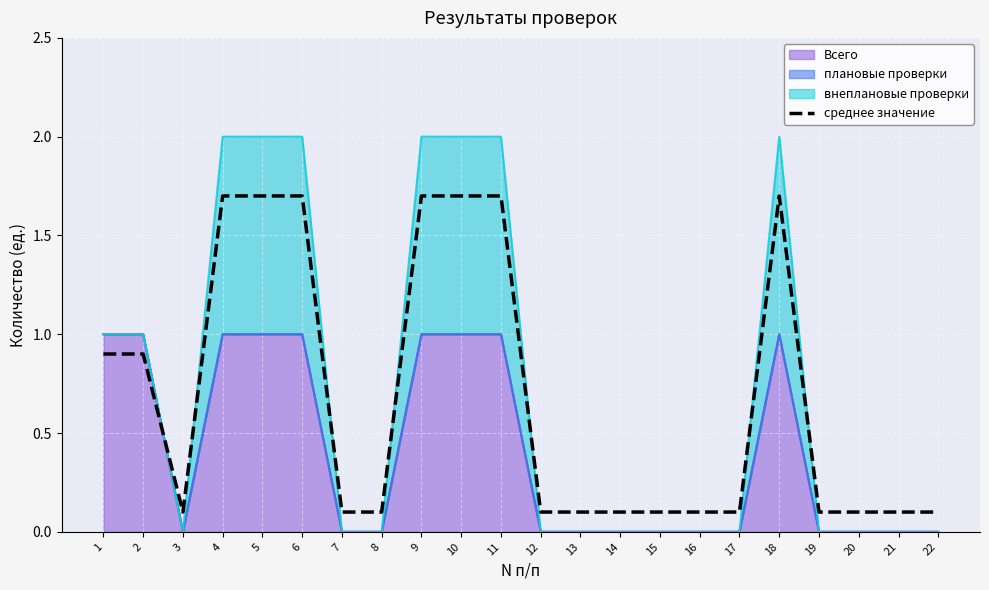

True or false: the data shows 0.2 at 8.

False